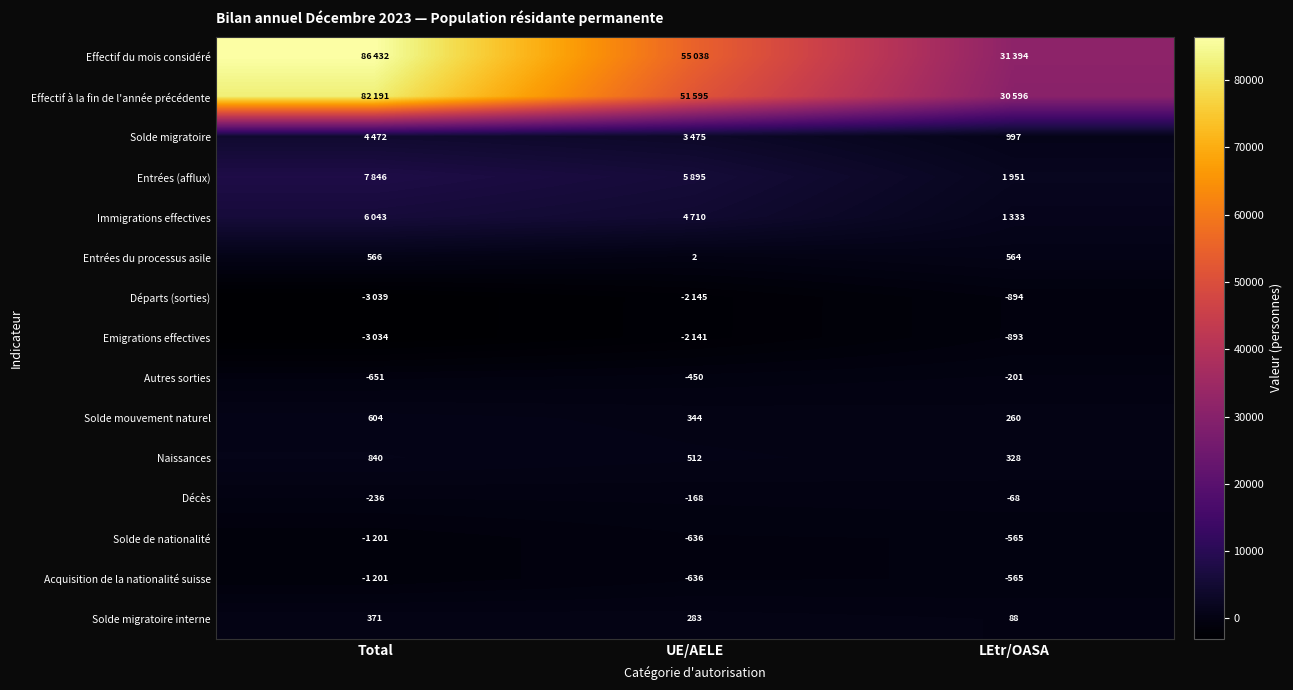

Which has a higher value, UE/AELE or LEtr/OASA?

UE/AELE